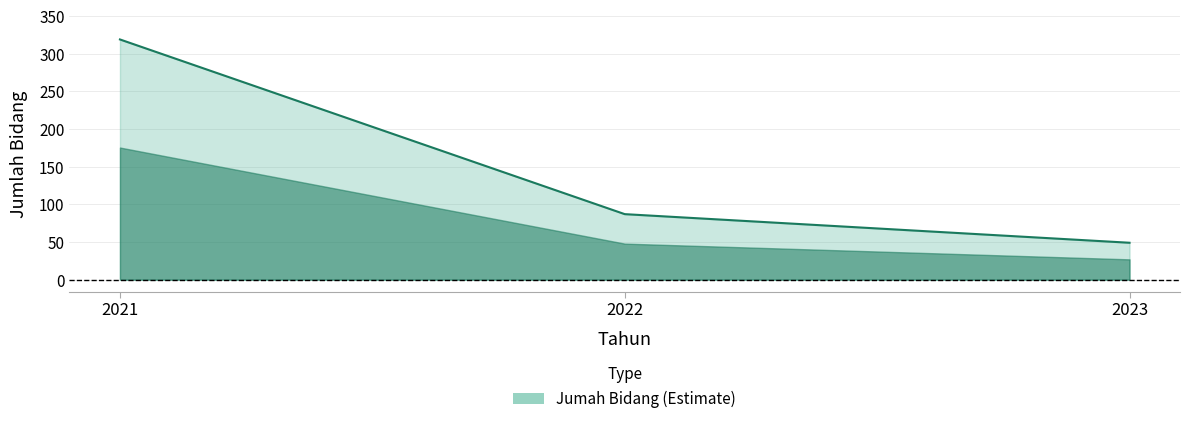

Which has a higher value, 2022 or 2023?

2022